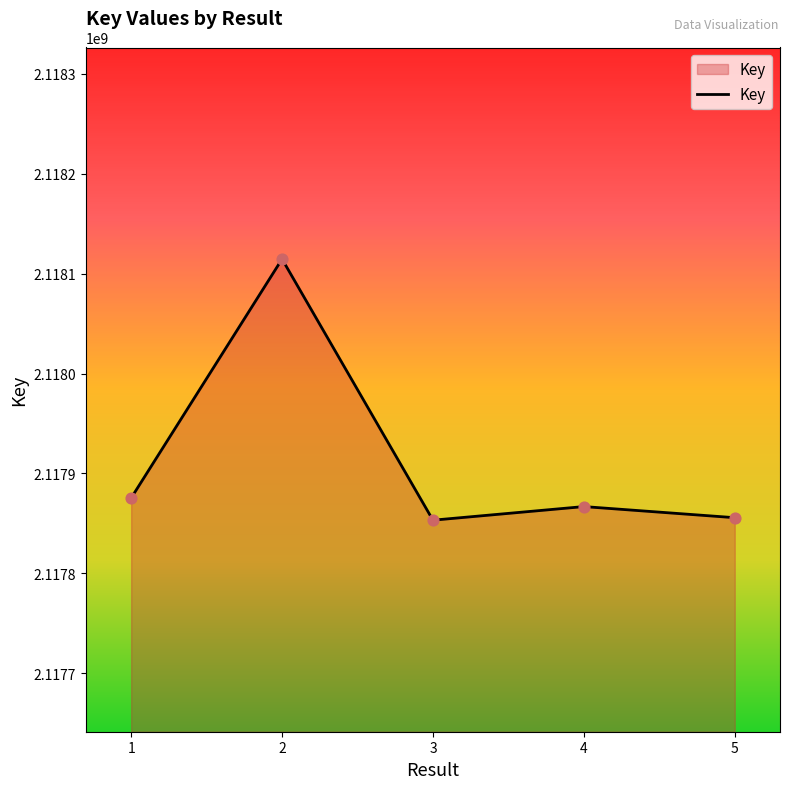

Between 4 and 2, which is larger?

2